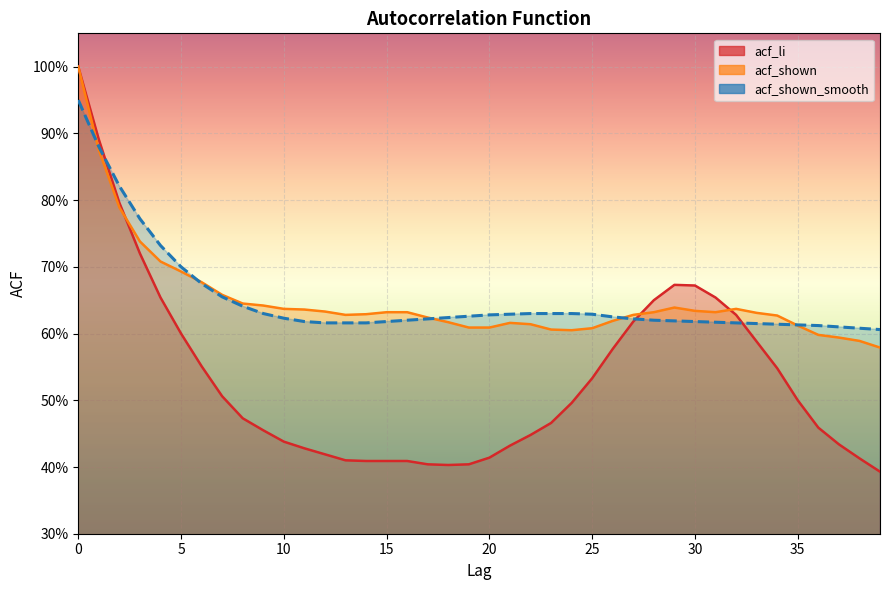

Count the number of data series in this chart.

3